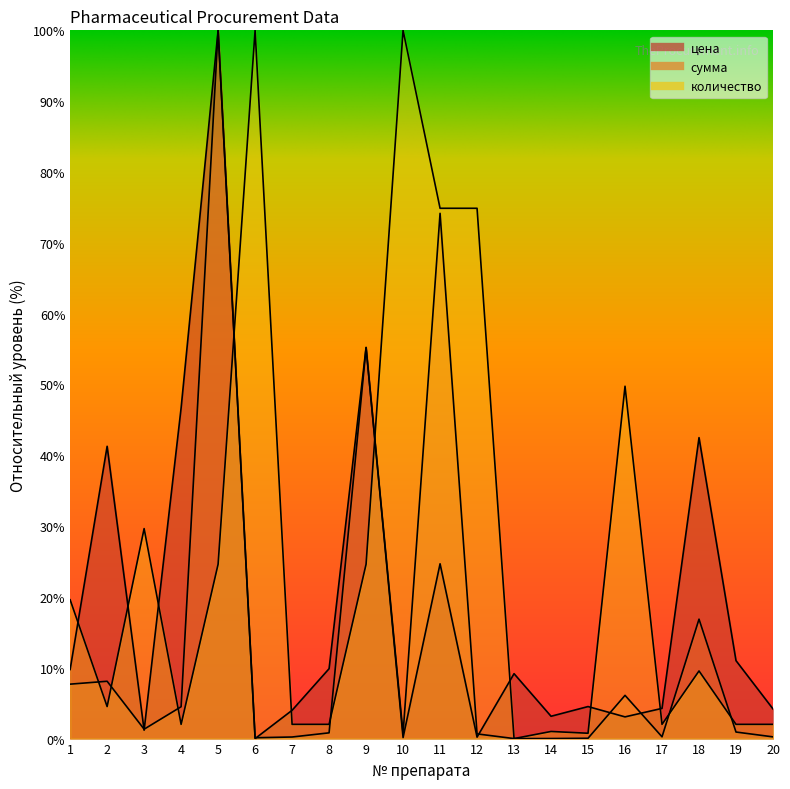

At which category does the chart reach its peak across all series?

5